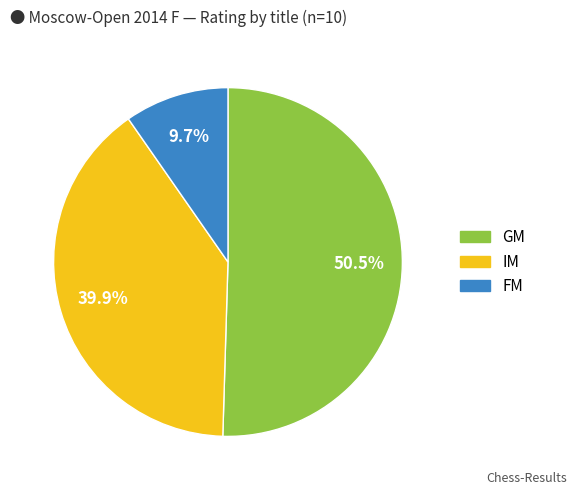

Is there a majority slice in this chart?

Yes